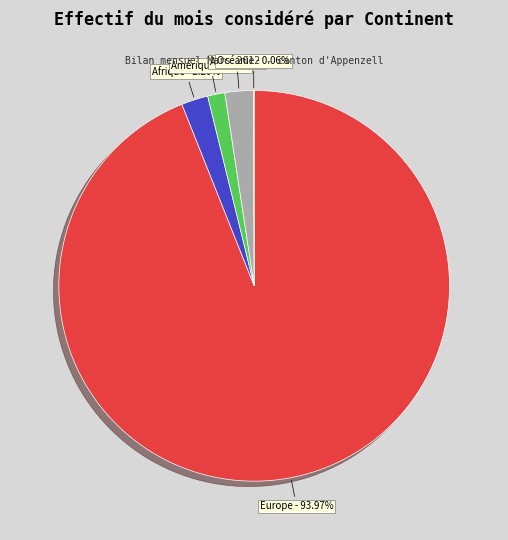

To the nearest percent, what percentage of the pie is Afrique?

2%